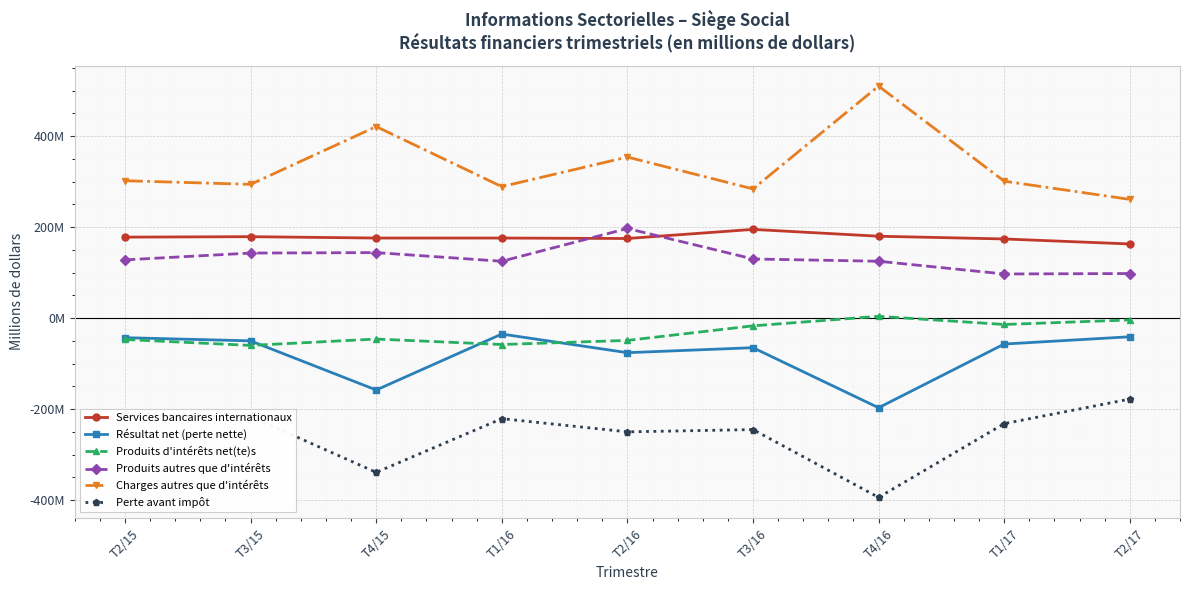

Does the chart have visible grid lines?

Yes